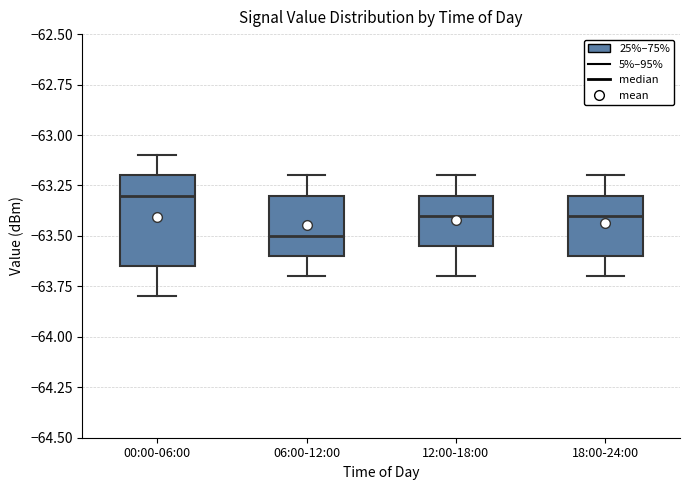

Which box is the tallest, from its lower edge to its upper edge?

00:00-06:00